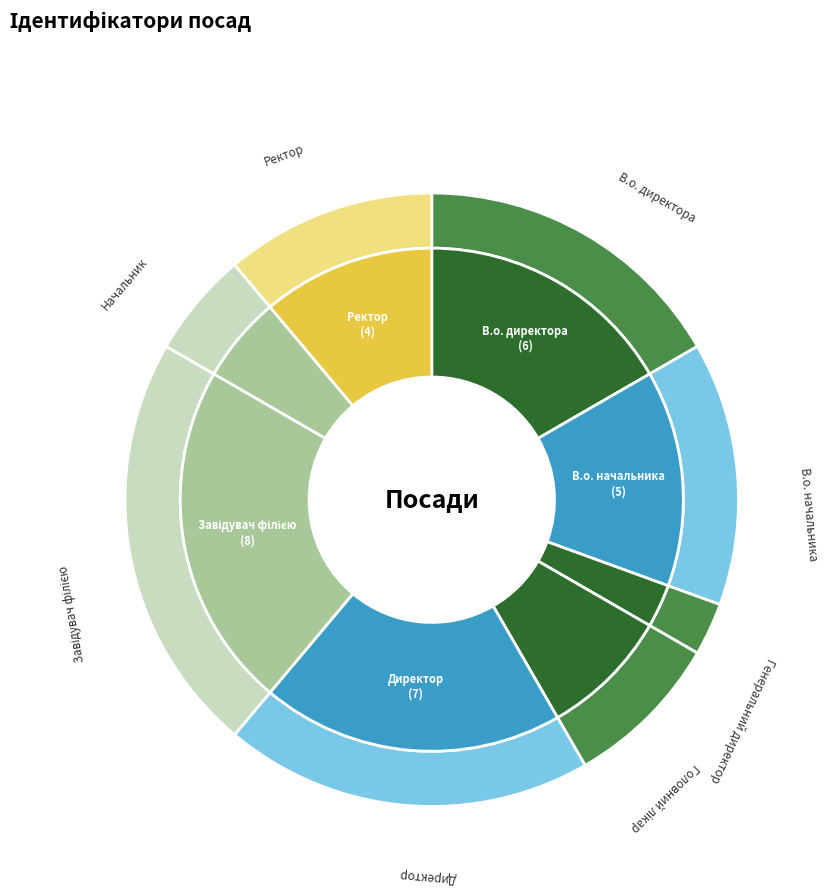

Count the number of slices in the pie.

8